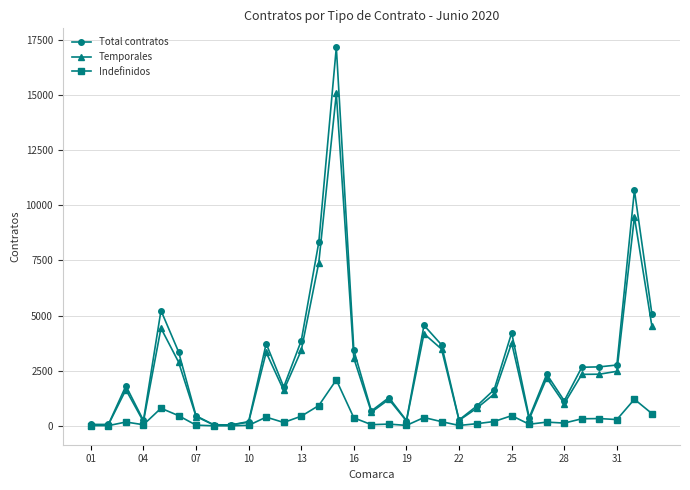

True or false: Total contratos has more than 1 points higher than both neighbors.

True